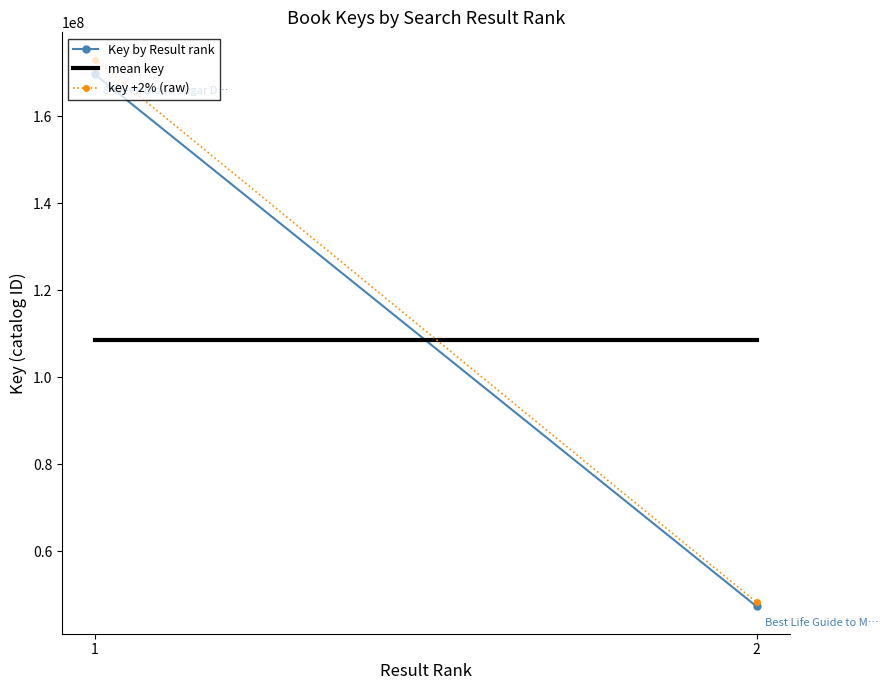

What is the difference between the highest and lowest values at 2?

61159586.5